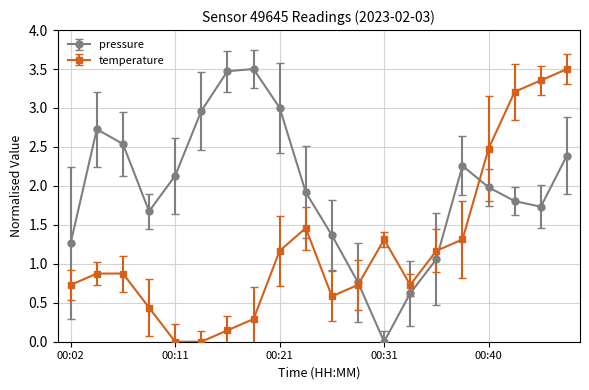

How many interior local peaks does the pressure series have?

3